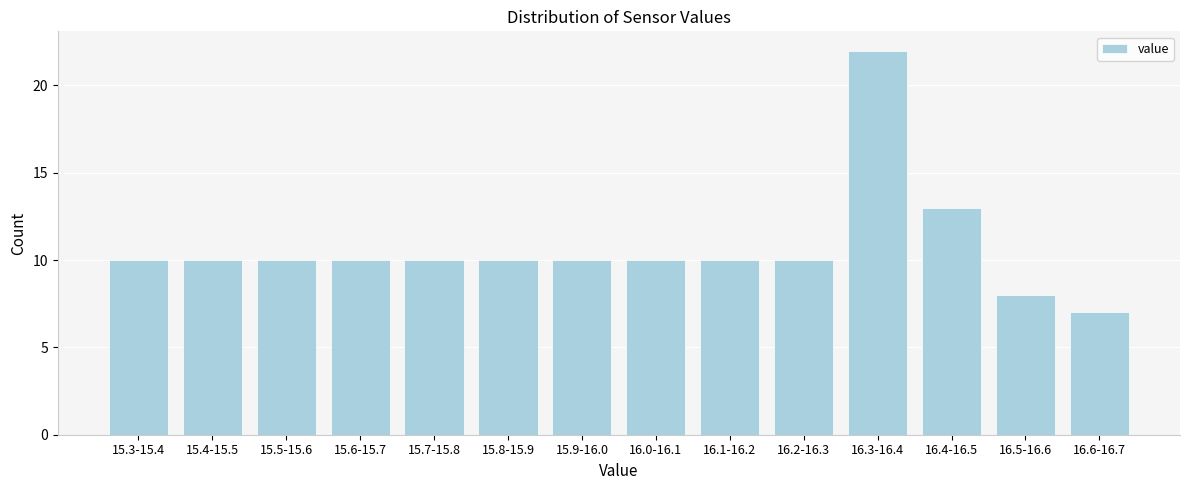

Reading right to left, transcribe all the data shown in this chart.

16.6-16.7=7	16.5-16.6=8	16.4-16.5=13	16.3-16.4=22	16.2-16.3=10	16.1-16.2=10	16.0-16.1=10	15.9-16.0=10	15.8-15.9=10	15.7-15.8=10	15.6-15.7=10	15.5-15.6=10	15.4-15.5=10	15.3-15.4=10